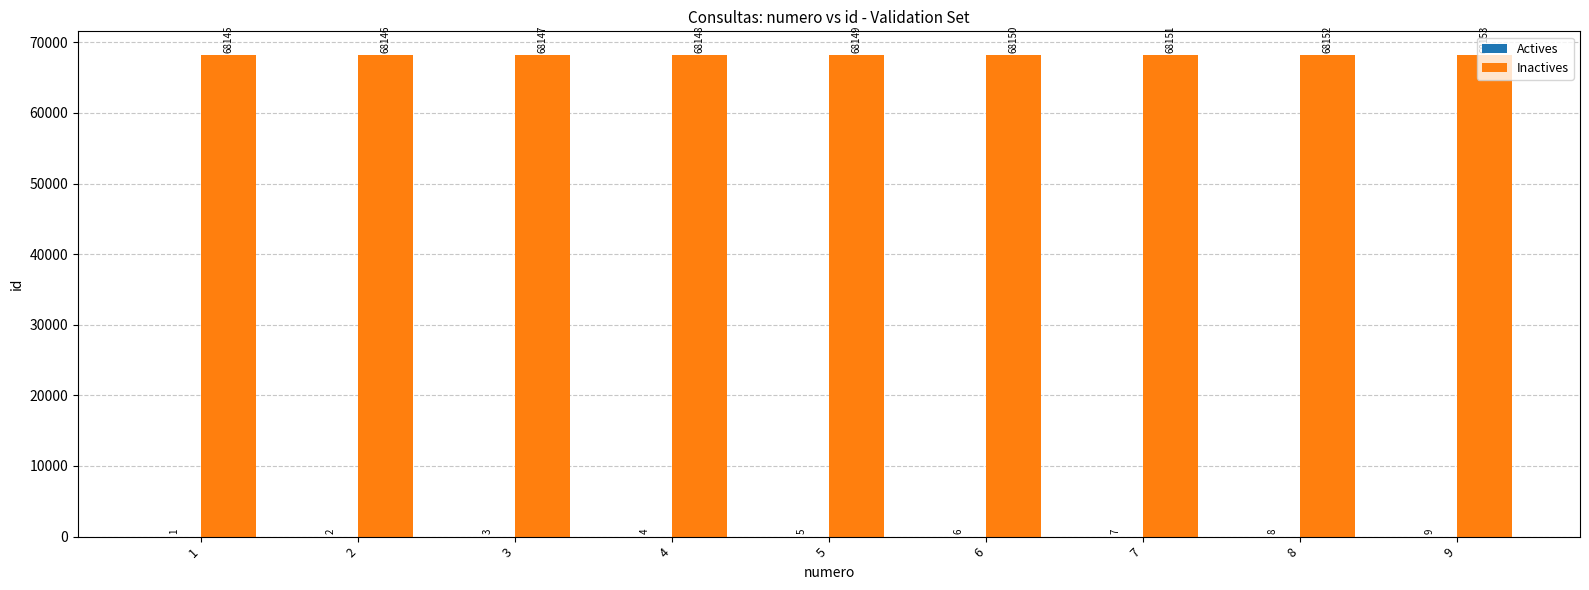

At which label does Inactives reach its peak?

9